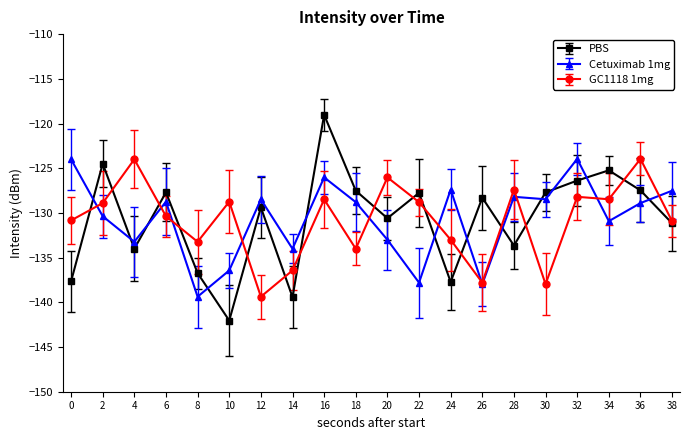

At 2, list the series in order from smallest to largest.

Cetuximab 1mg, GC1118 1mg, PBS